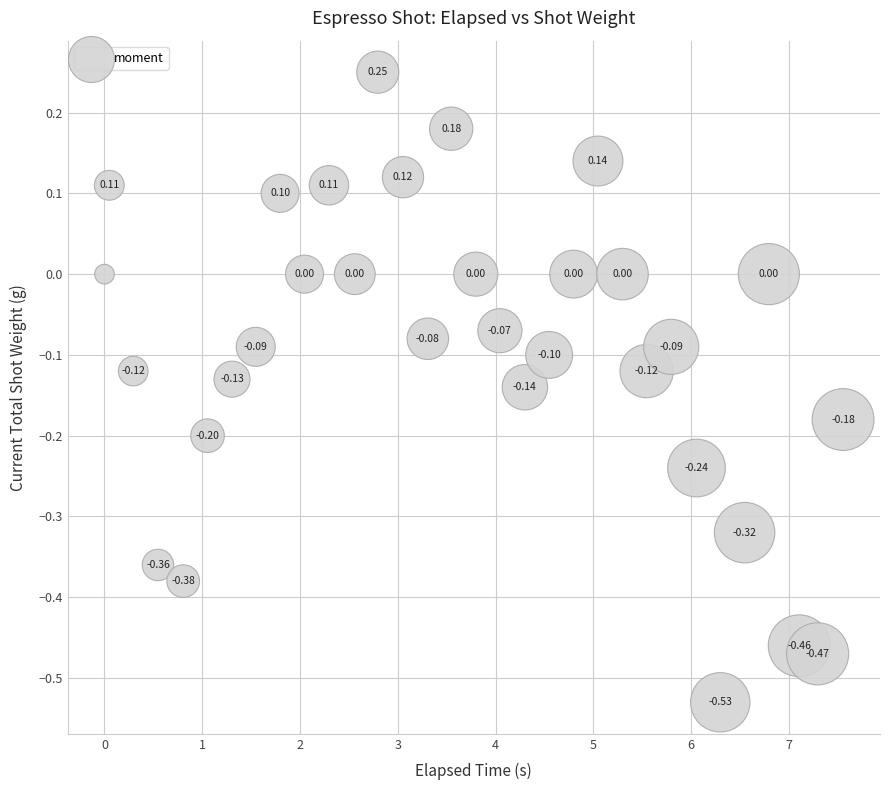

What is the range of X values (max minus min)?

7.6